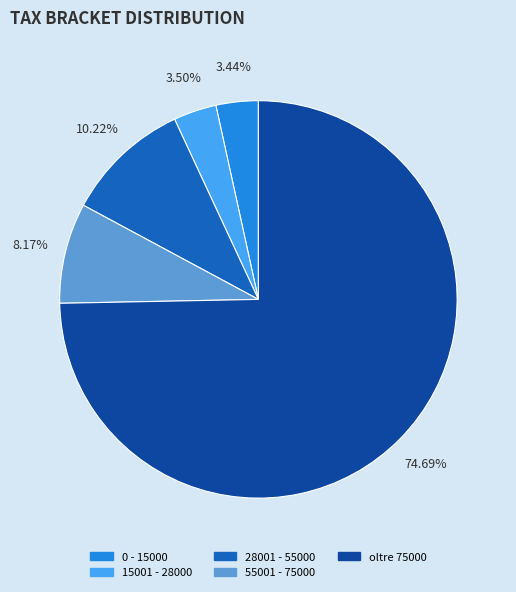

Which slice is the largest?

oltre 75000